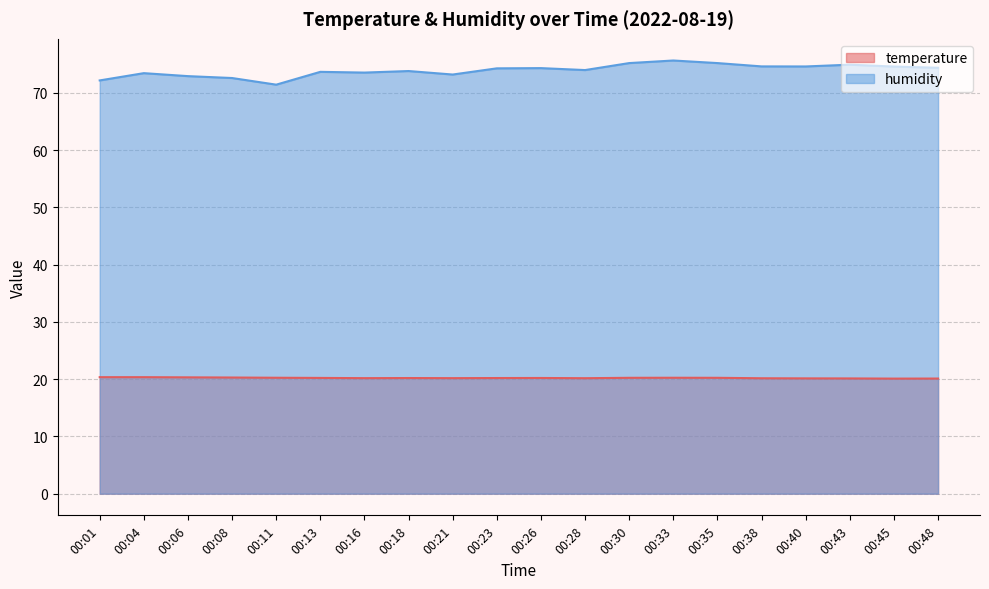

What are all the series names shown in the legend?

temperature, humidity